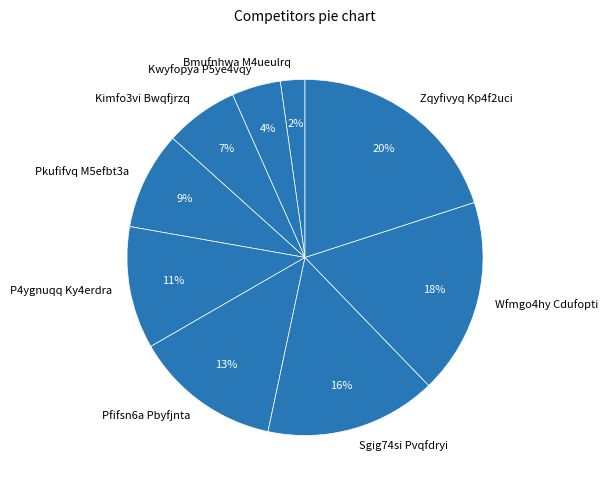

To the nearest percent, what is the average slice percentage?

11%